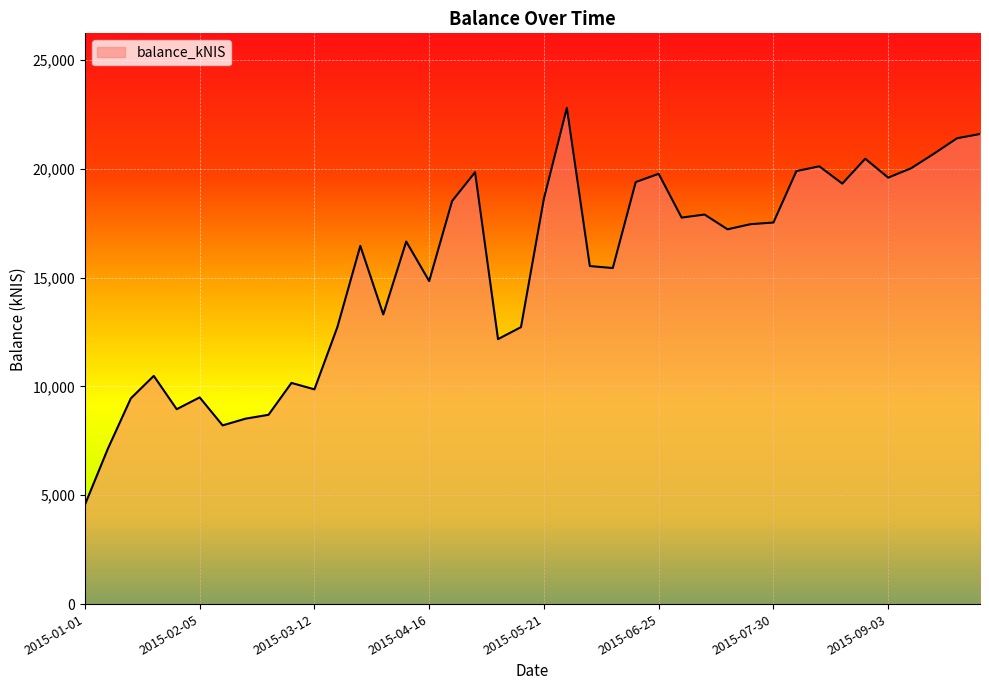

What is the maximum value shown in the chart?

22806.2